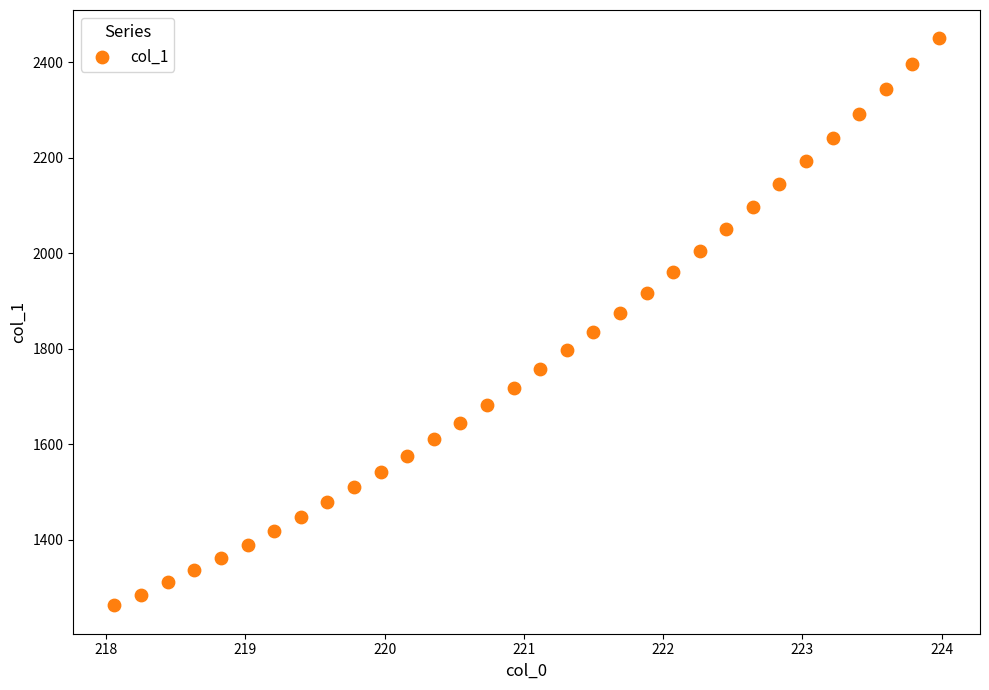

What is the range of X values (max minus min)?

5.9